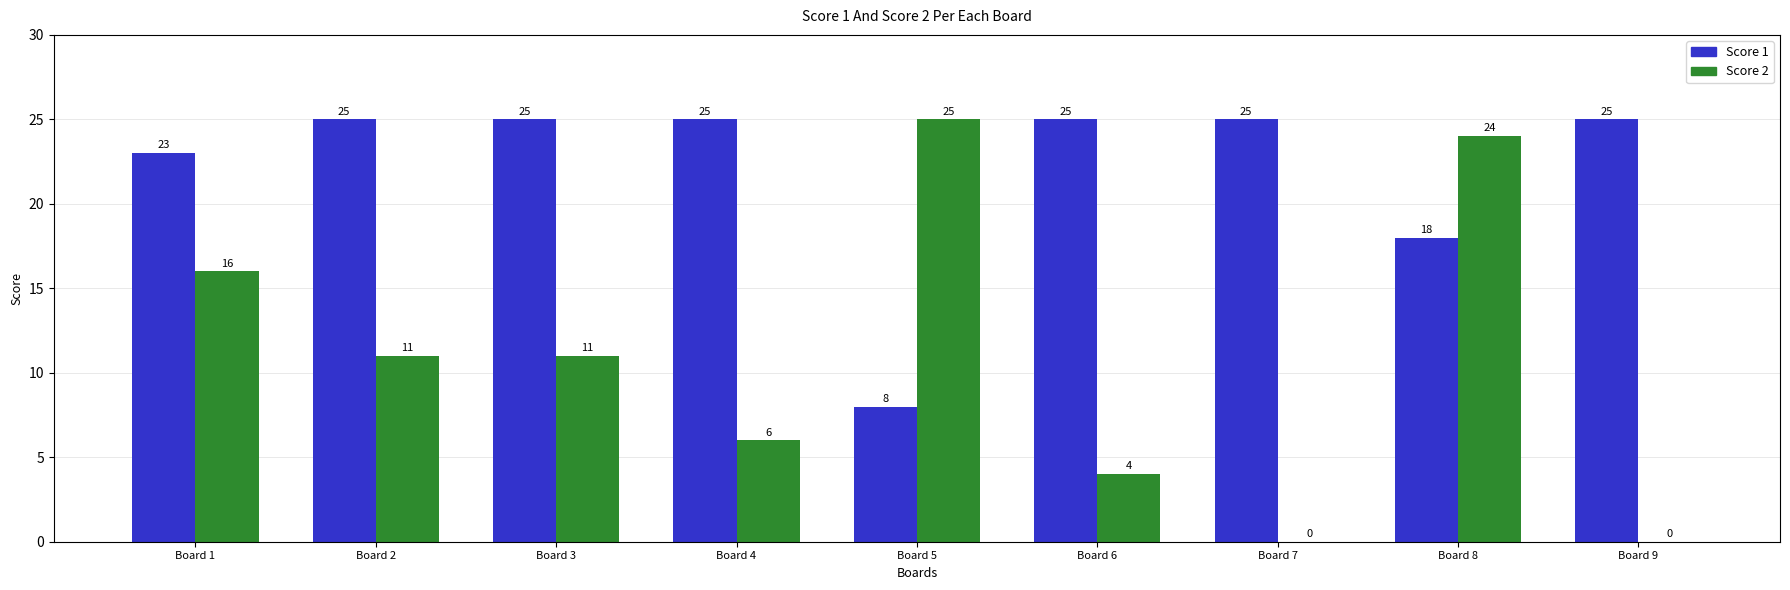

Are the bars horizontal?

No